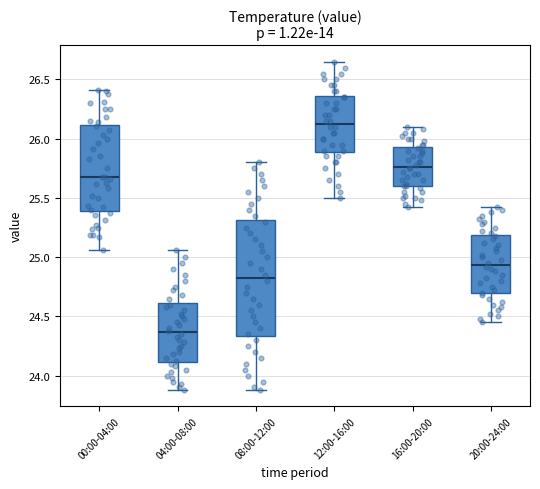

Which box's median line is the lowest?

04:00-08:00